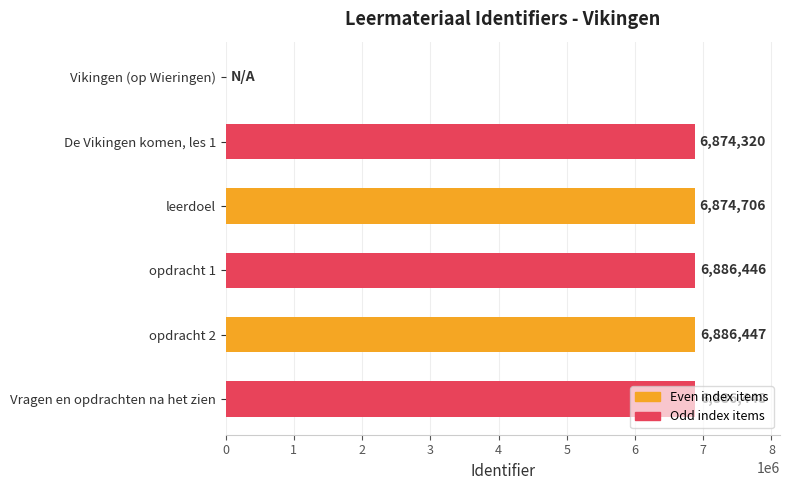

The chart shows a value of 6886448 at Vragen en opdrachten na het zien. True or false?

True